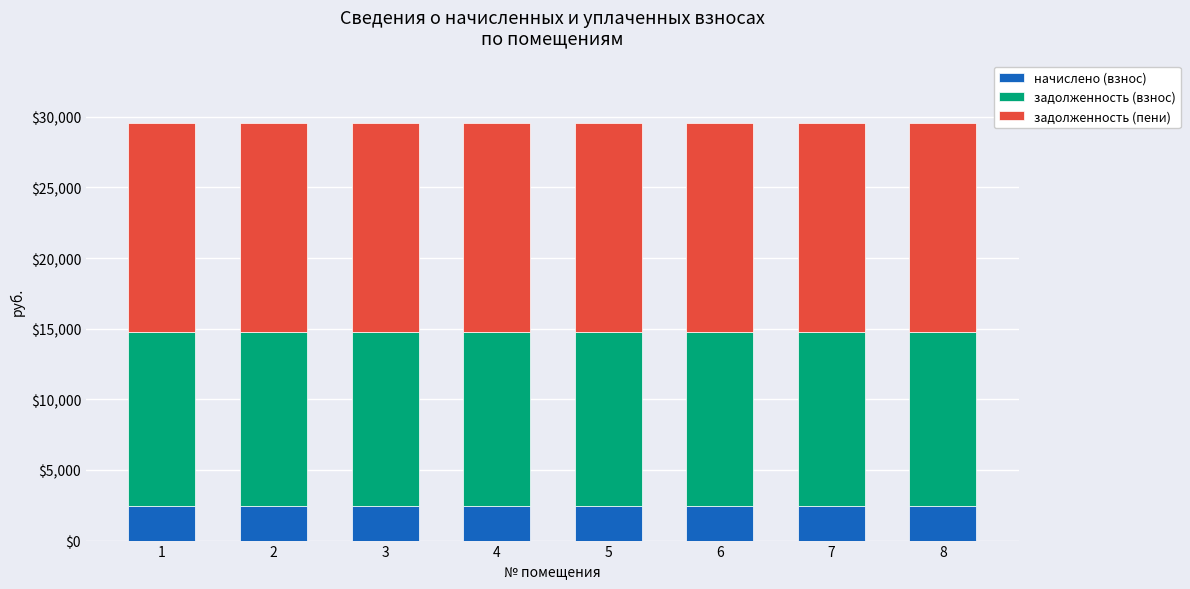

Count the number of categories in the chart.

8